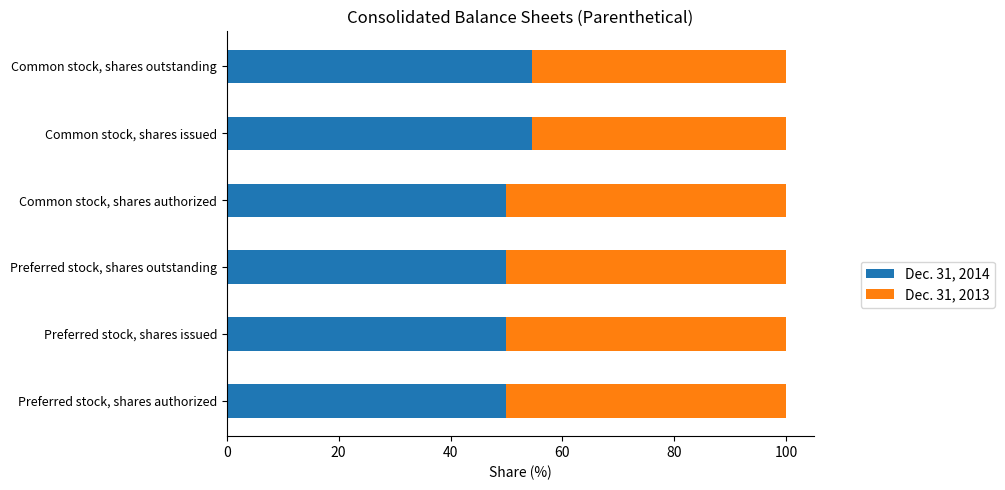

The value of Dec. 31, 2014 at Common stock, shares authorized is 89.4. True or false?

False